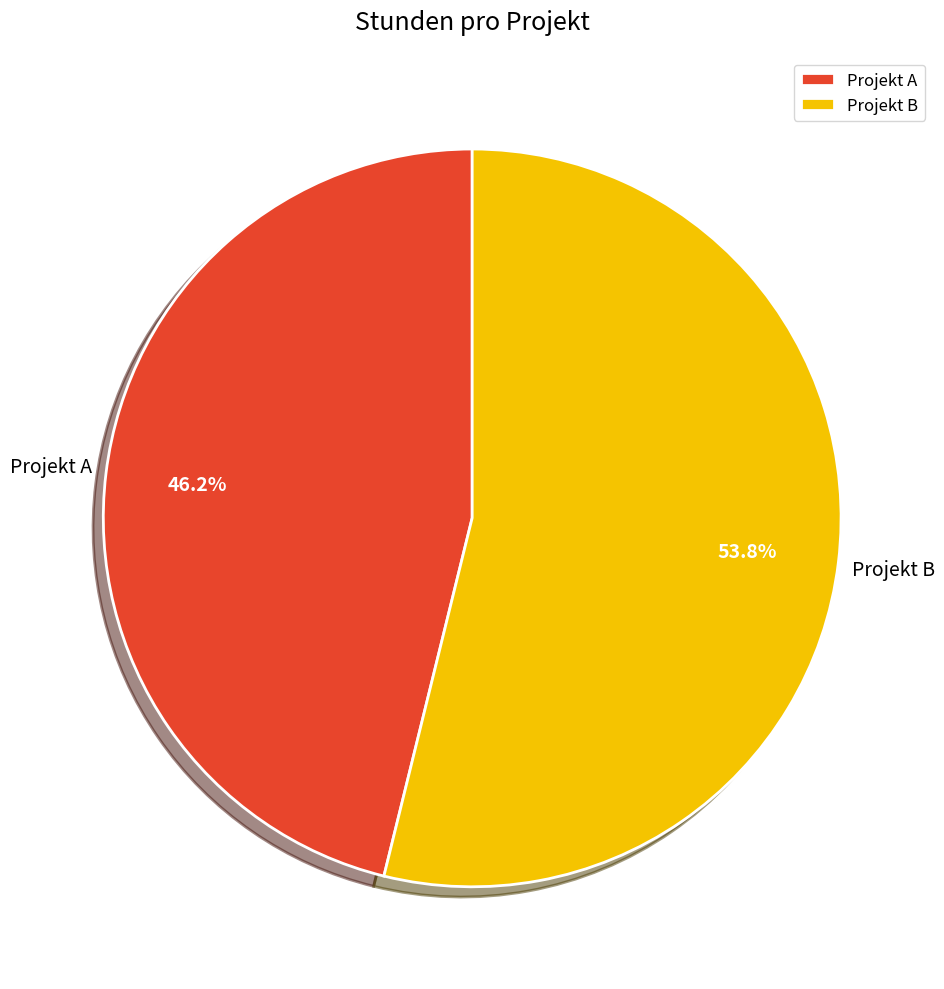

Is it true that Projekt B is 54% of the pie?

True